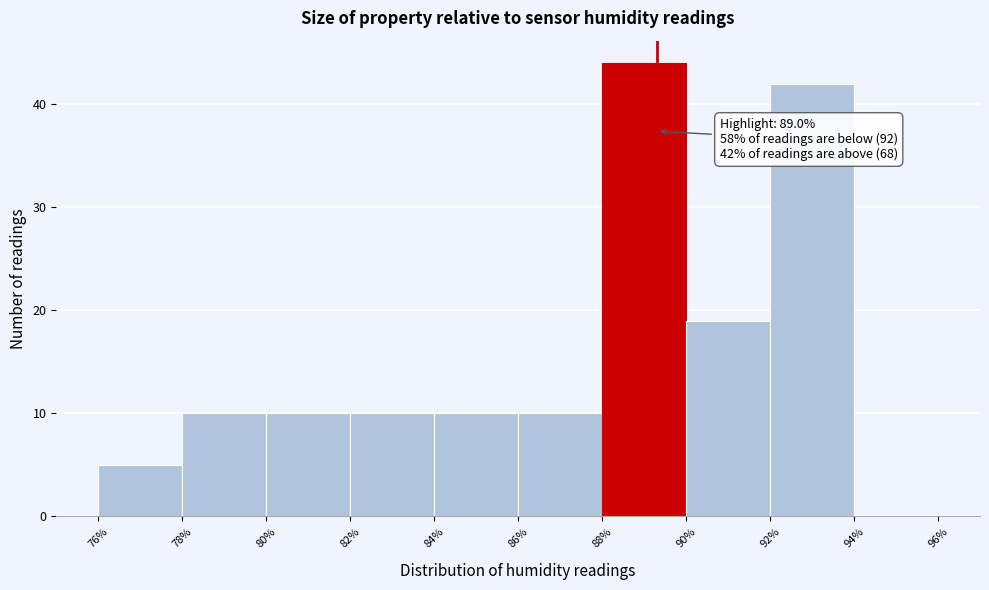

Reading left to right, list all the values displayed in this chart.

76%=5	78%=10	80%=10	82%=10	84%=10	86%=10	88%=44	90%=19	92%=42	94%=0